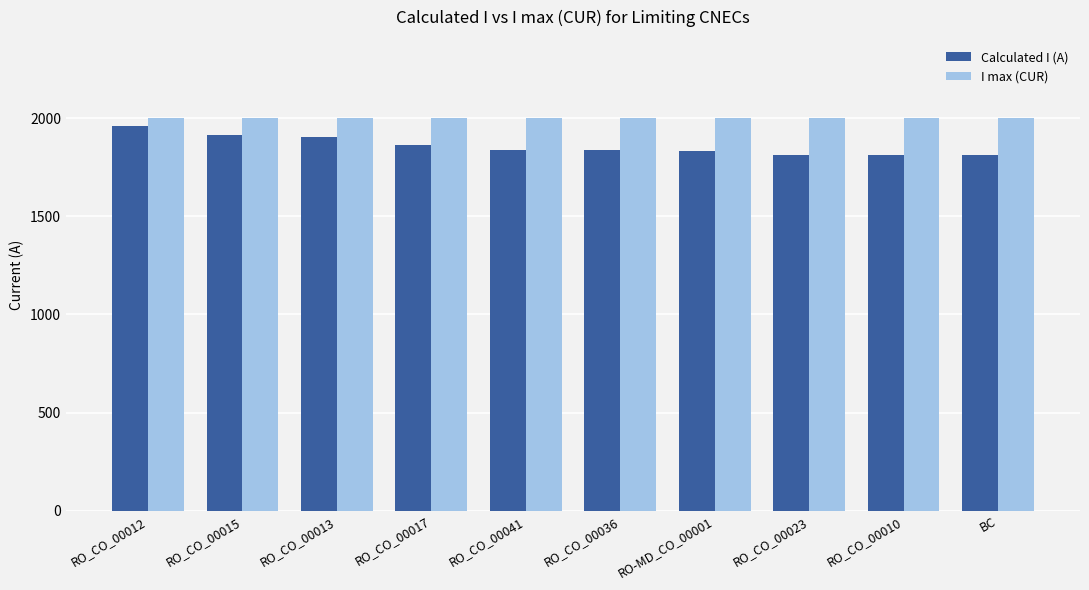

The I max (CUR) series shows 3440 at RO_CO_00036. True or false?

False